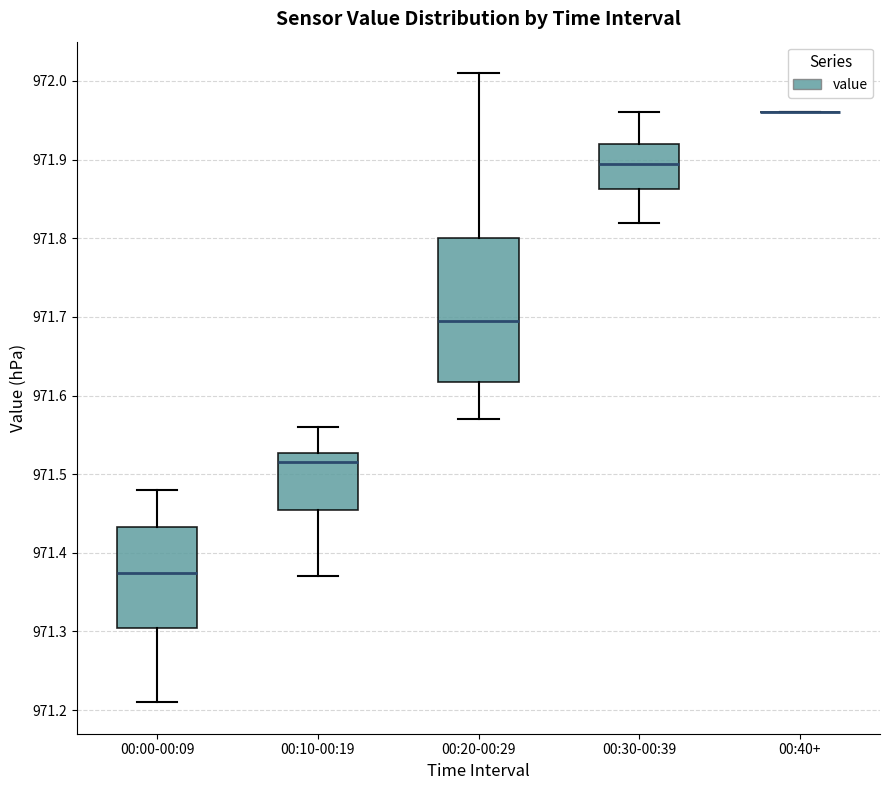

Which box is the tallest, from its lower edge to its upper edge?

00:20-00:29